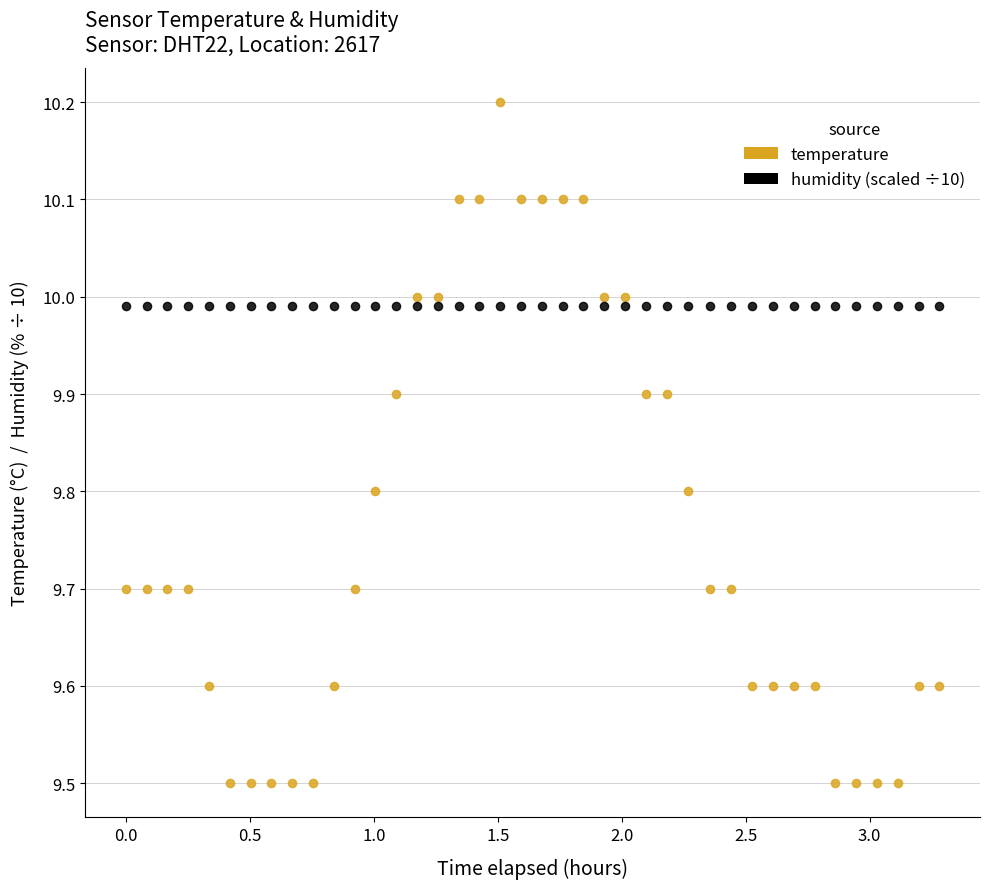

Which series contains the lowest Y value?

temperature